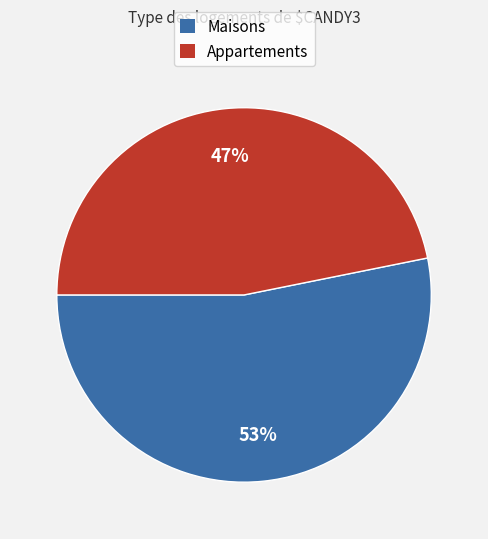

Does any single category account for the majority?

Yes